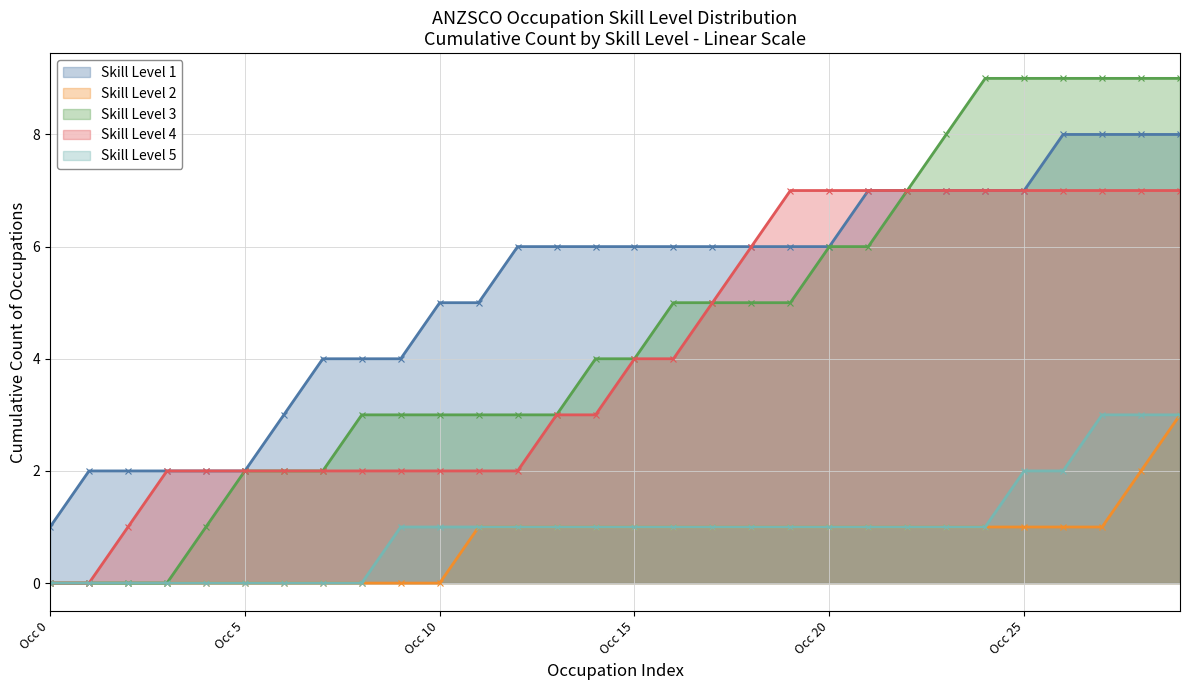

At how many categories does at least one series exceed 7?

7